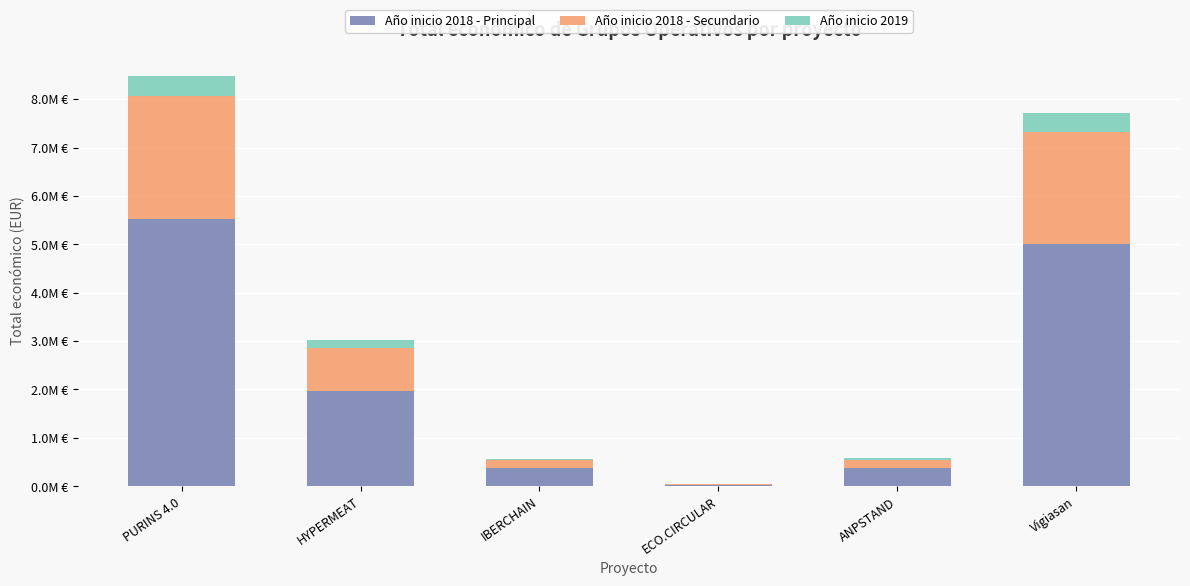

True or false: 2018 - Base has a value of 5016161.2 at Vigiasan.

True